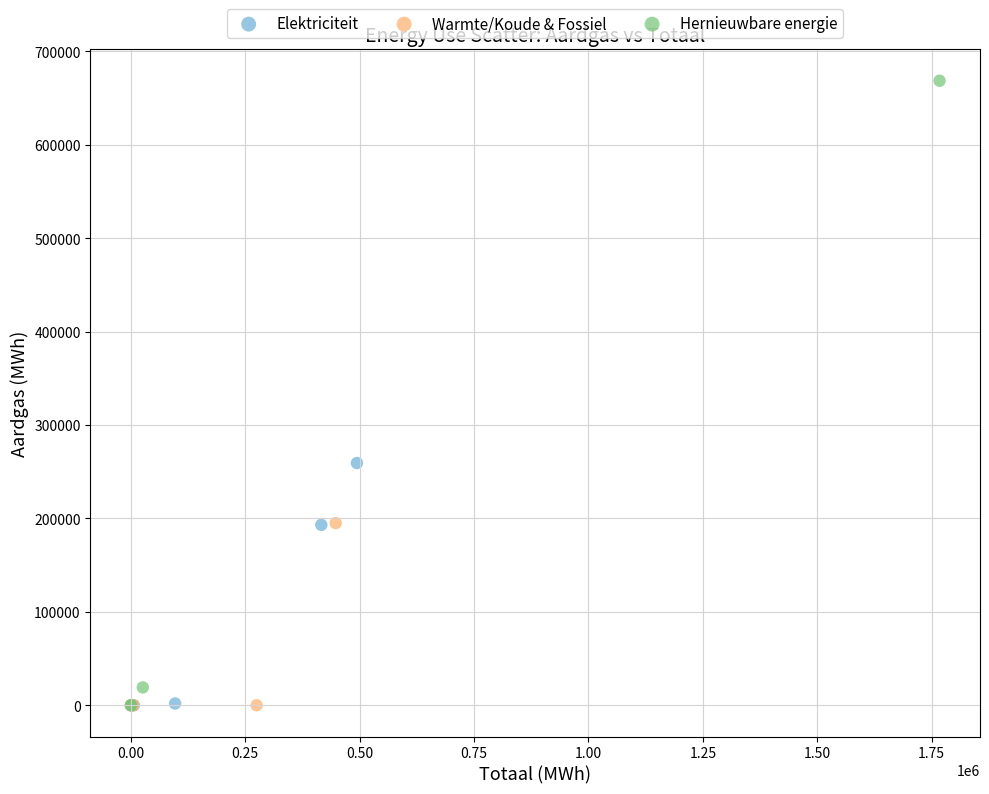

Which series contains the highest Y value?

Hernieuwbare energie